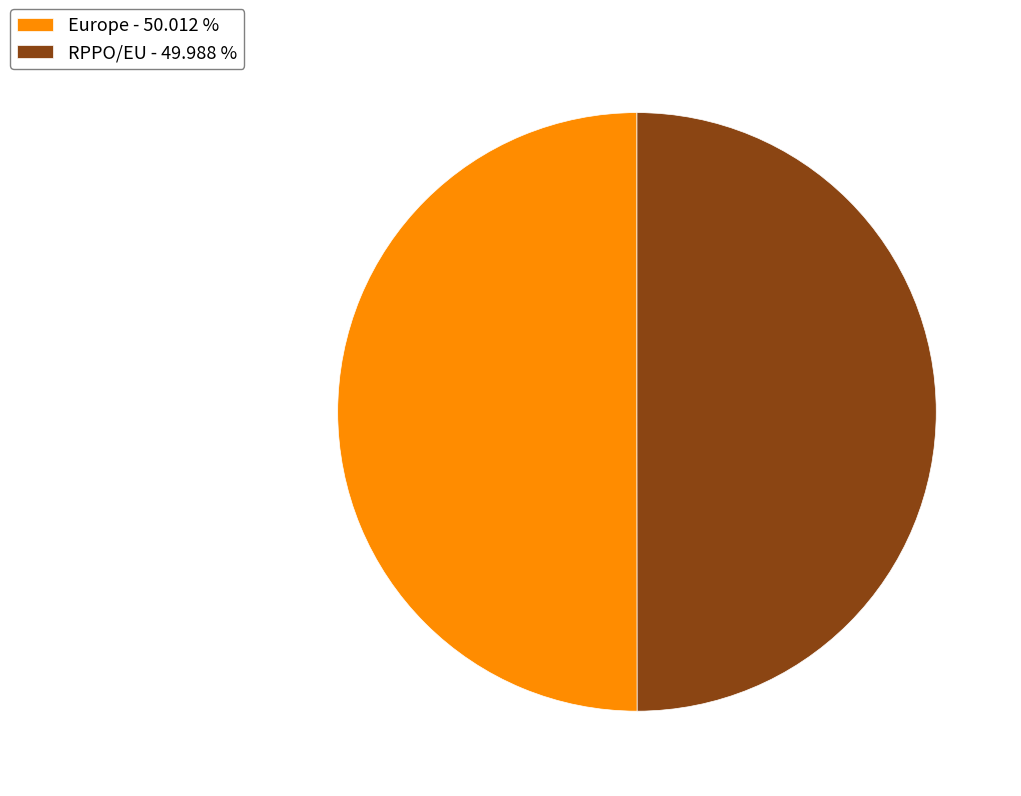

Do Europe - 50.012 % and RPPO/EU - 49.988 % together represent more than half of the pie?

Yes